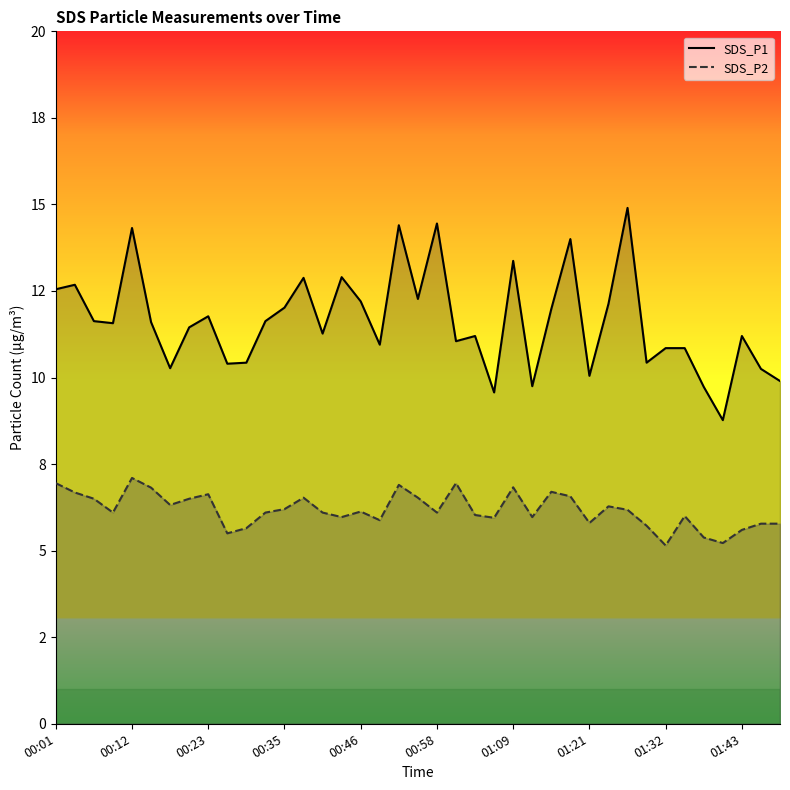

List the series in order of their overall mean, lowest first.

SDS_P2, SDS_P1